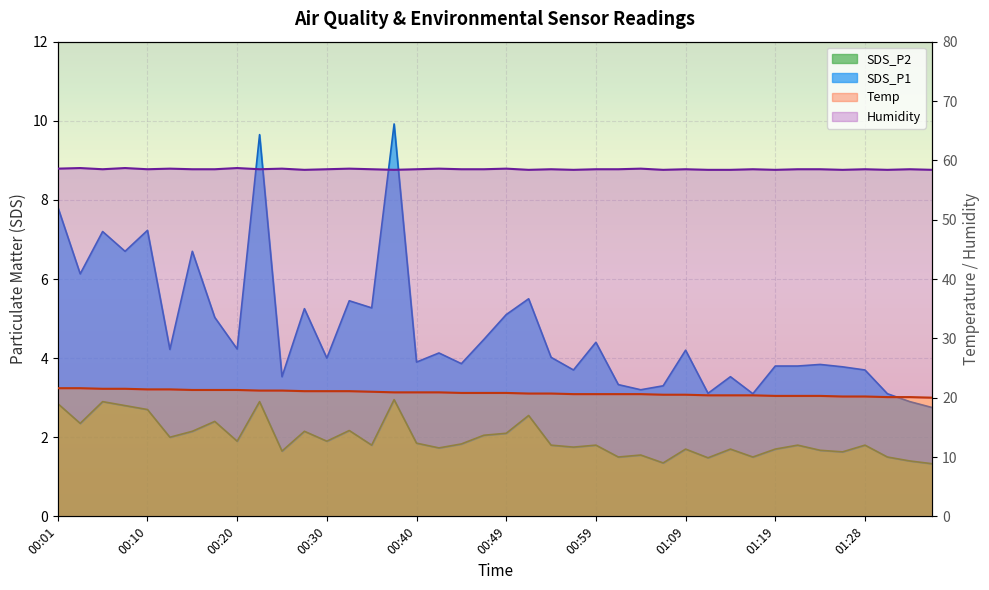

What is the minimum value for SDS_P1?

2.8